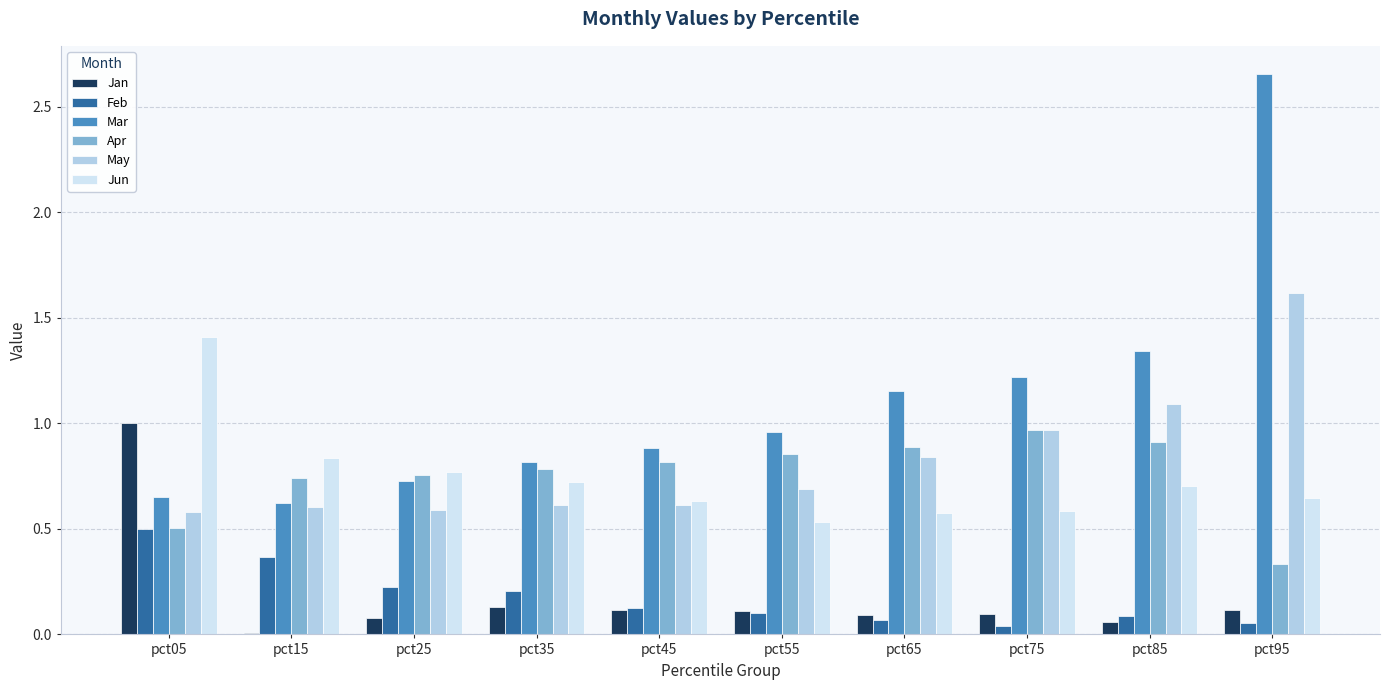

At how many categories does at least one series exceed 0?

10